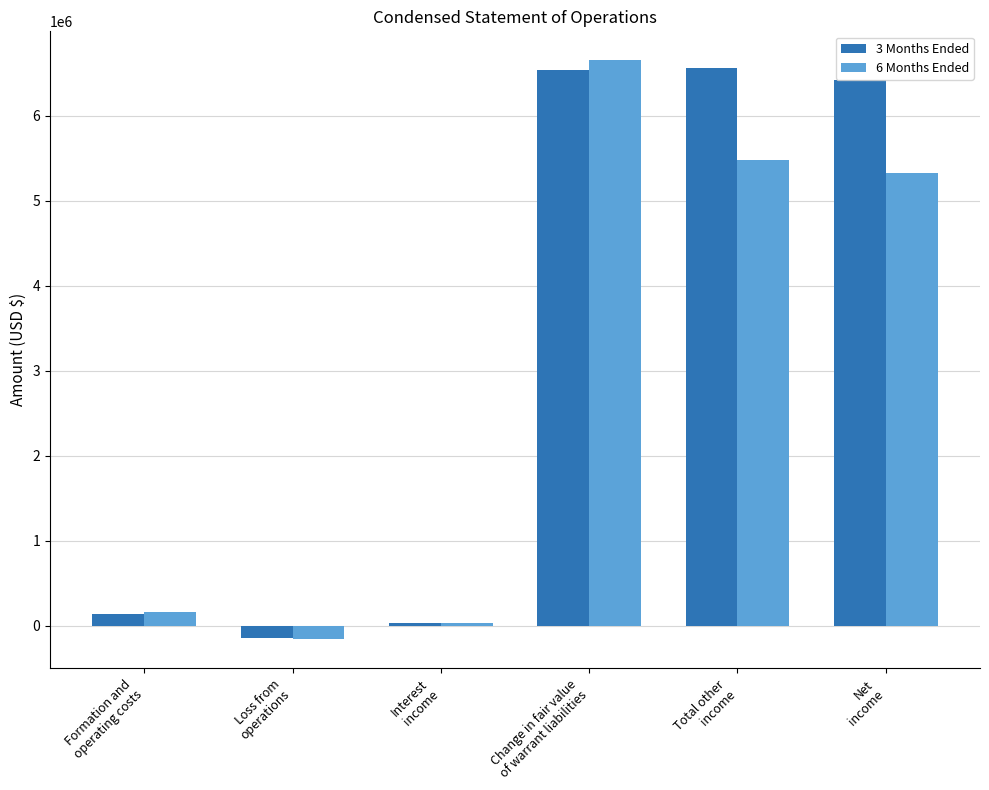

Are the bars grouped side by side (vs. stacked)?

Yes